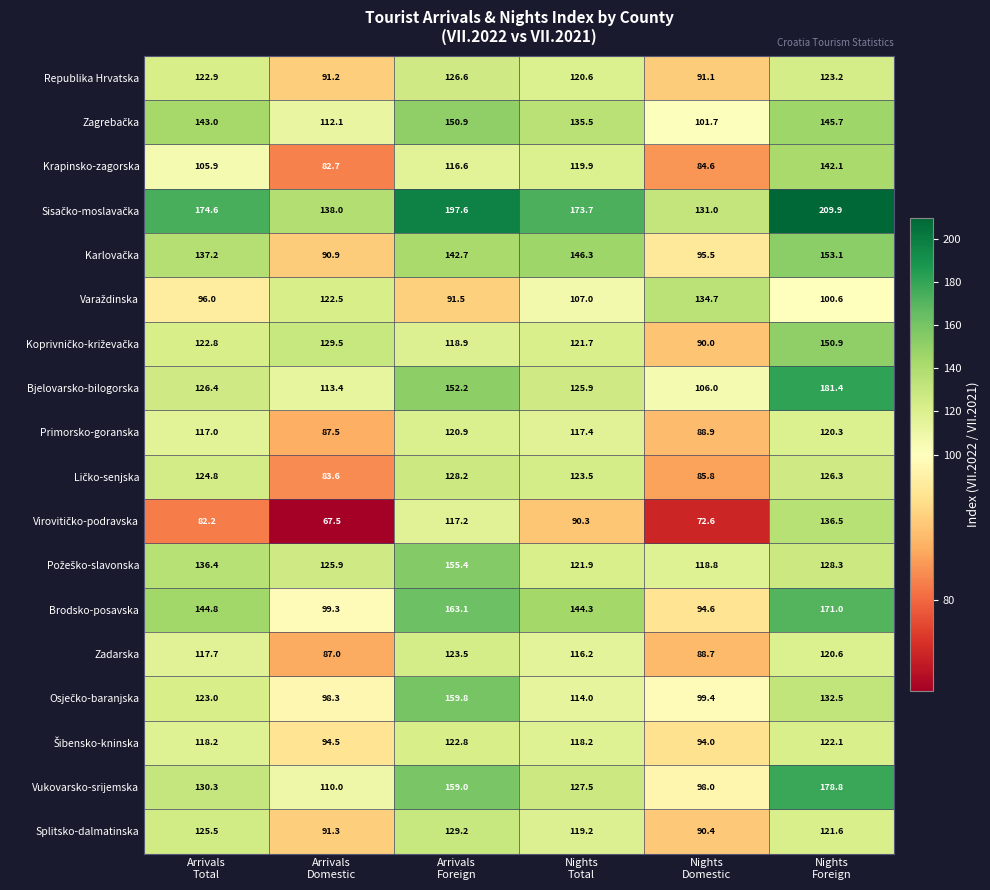

What is the sum of all Bjelovarsko-bilogorska values?

805.3